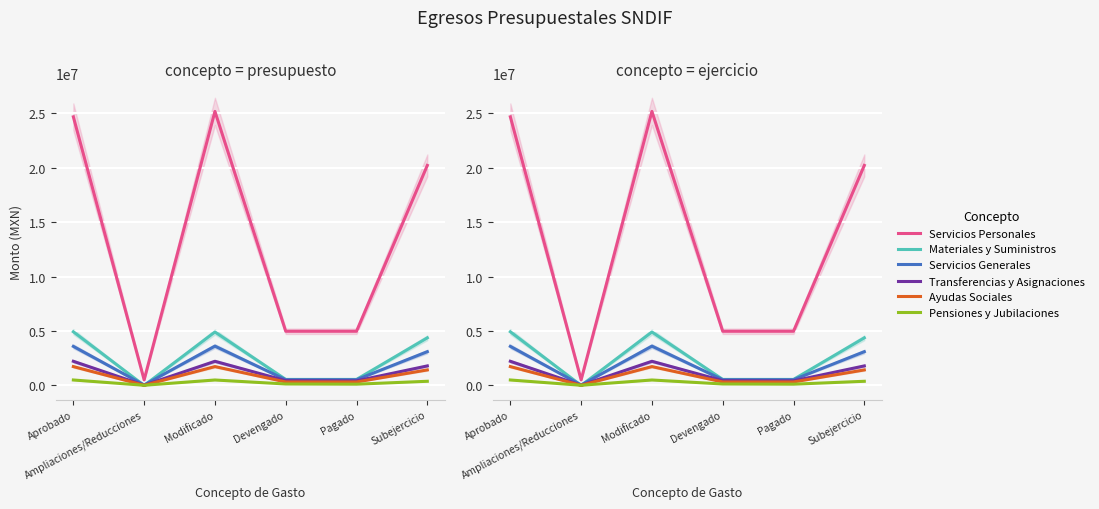

What is the spread (max minus min) of values at Pagado?

4866264.2